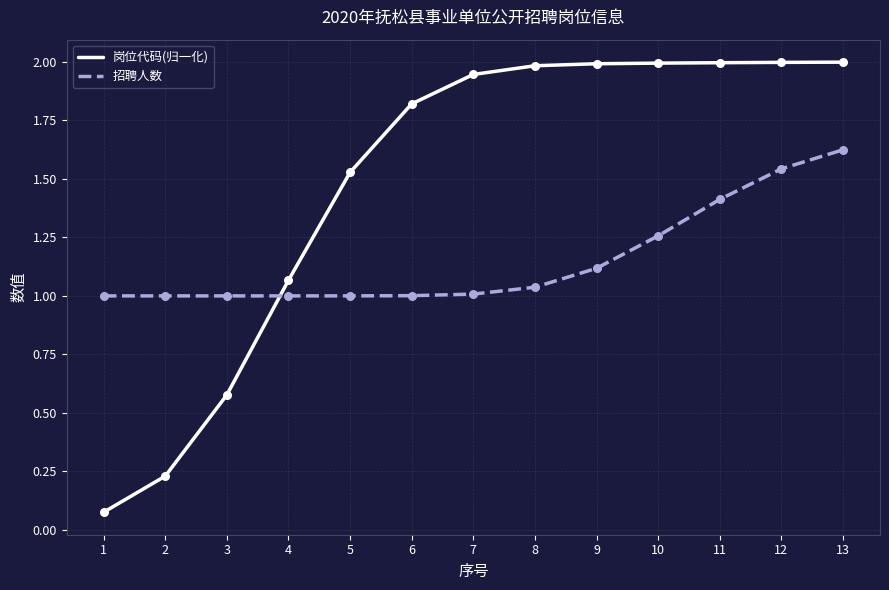

At which category is the sum across all series the highest?

13